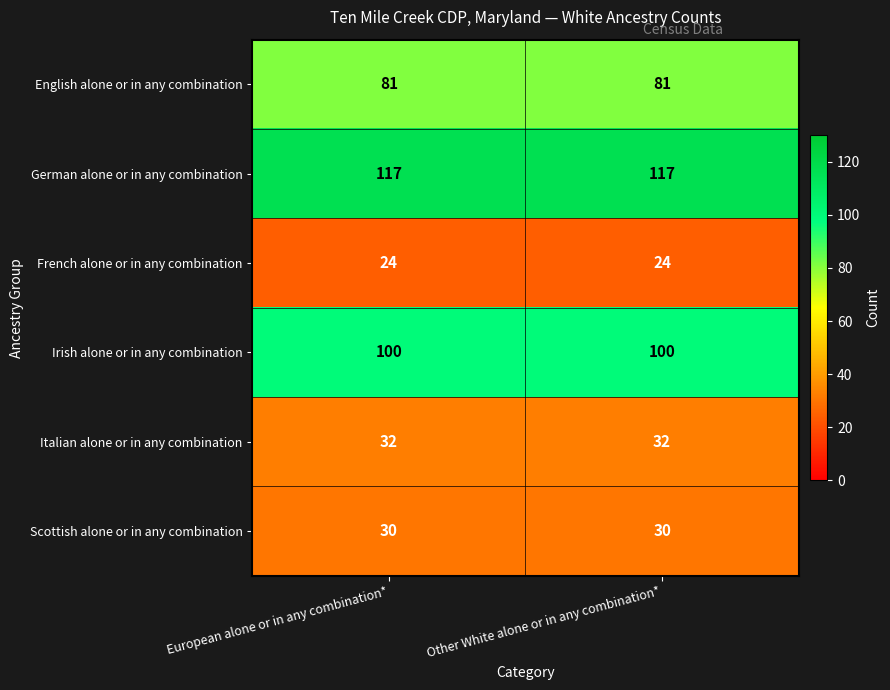

True or false: German alone or in any combination has a value of 56 at European alone or in any combination*.

False